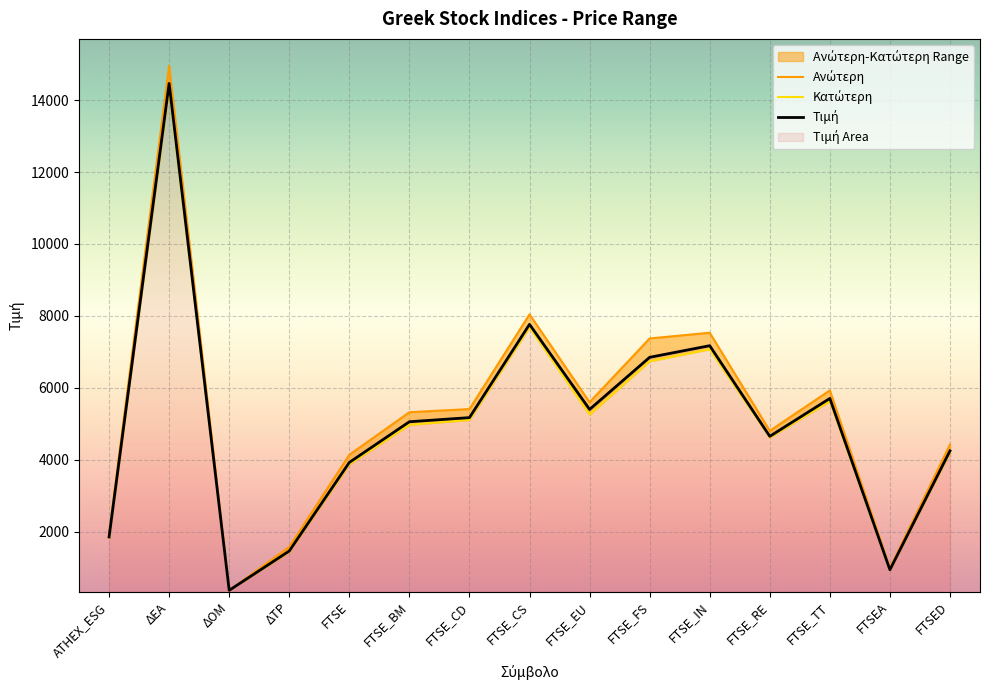

How many data points in Ανώτερη are less than 5319?

7